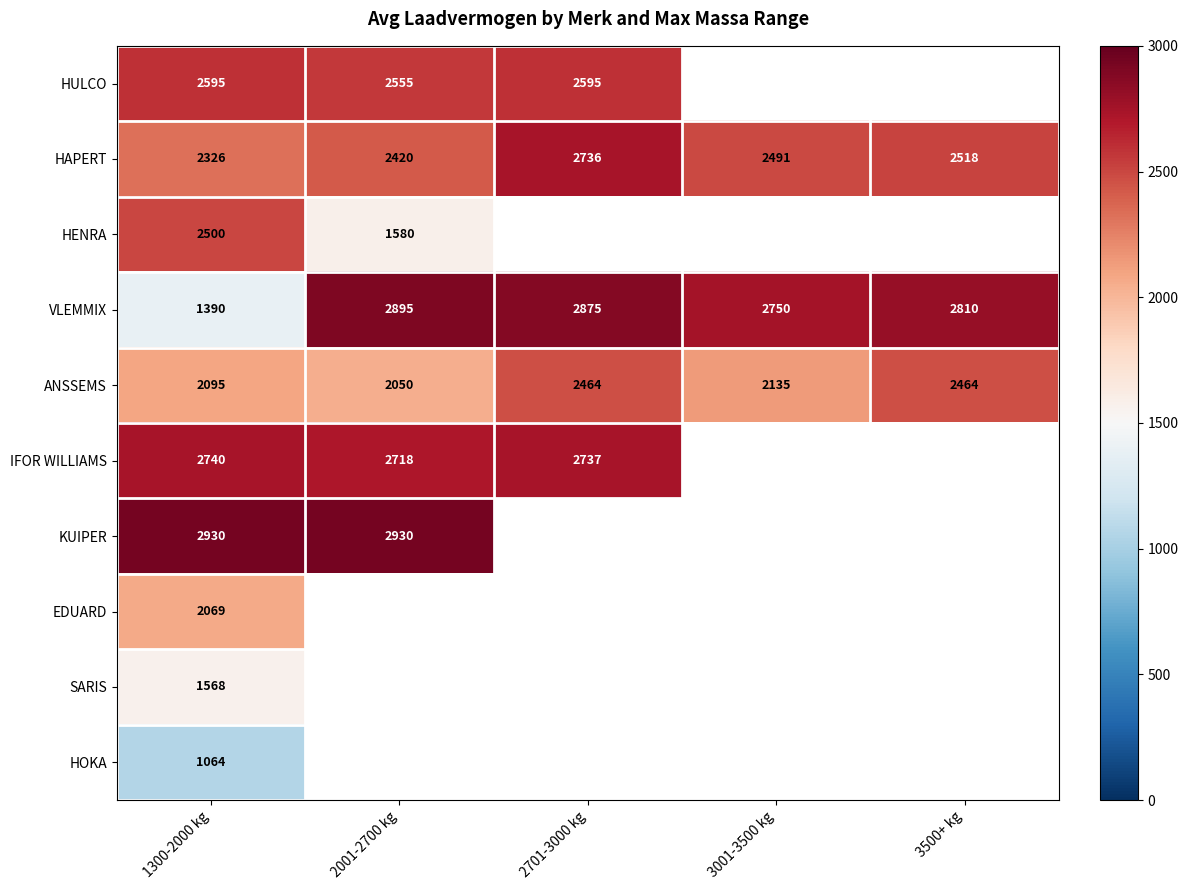

Count the number of data series in this chart.

10